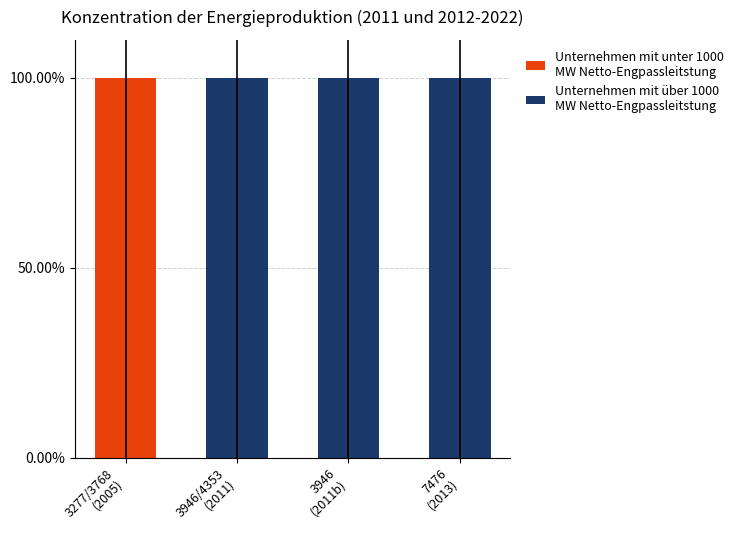

Are the bars grouped side by side (vs. stacked)?

No